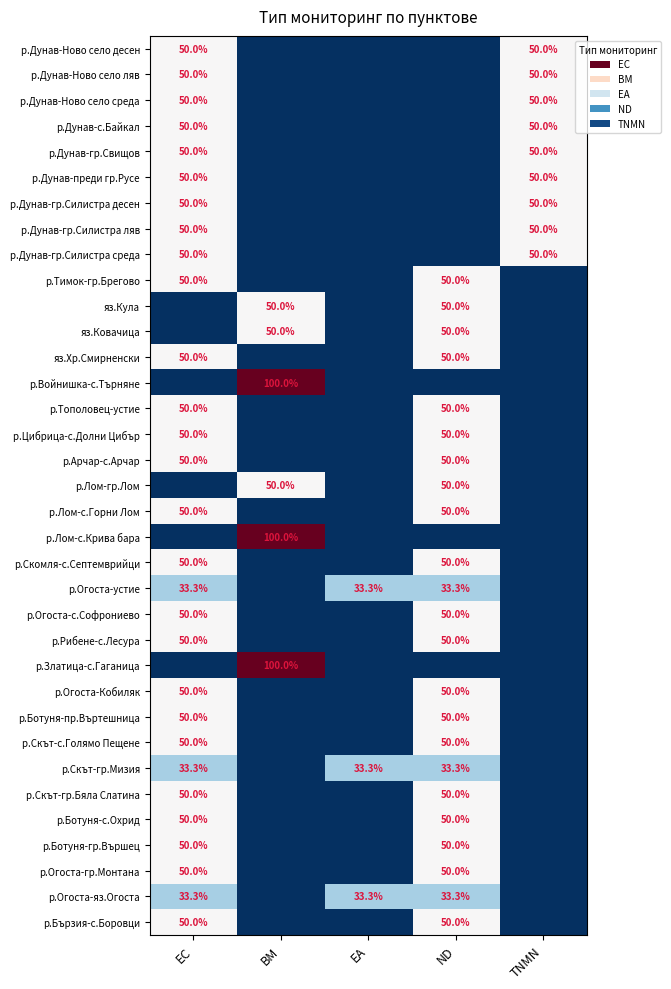

Is it true that р.Бързия-с.Боровци equals 50.0 at EC?

True